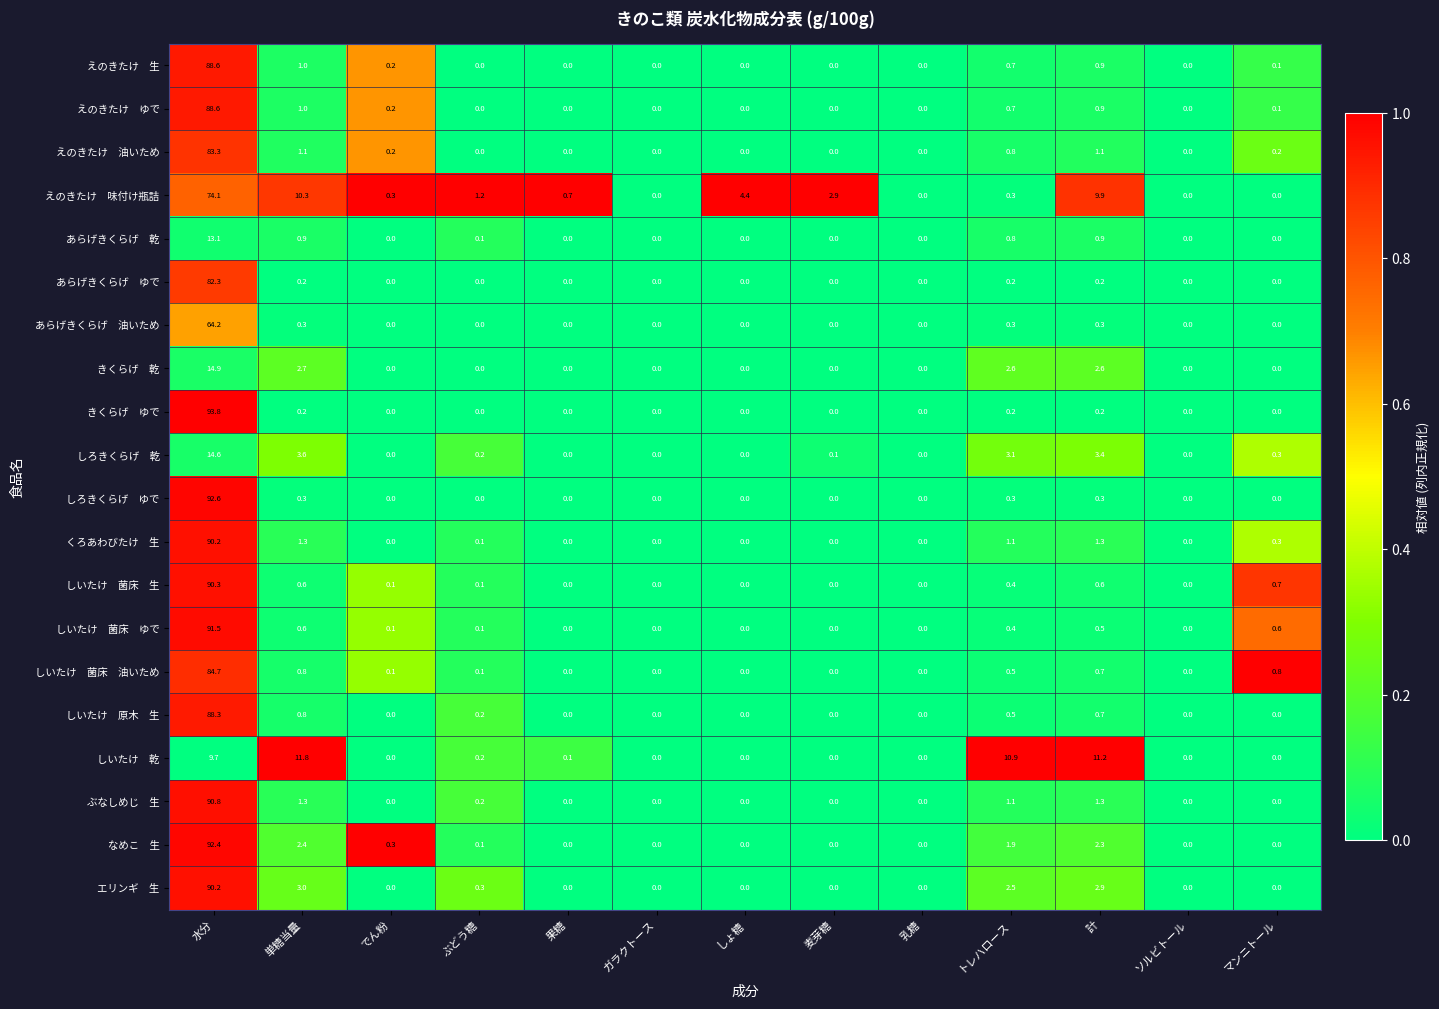

At which category is the sum across all series the highest?

水分